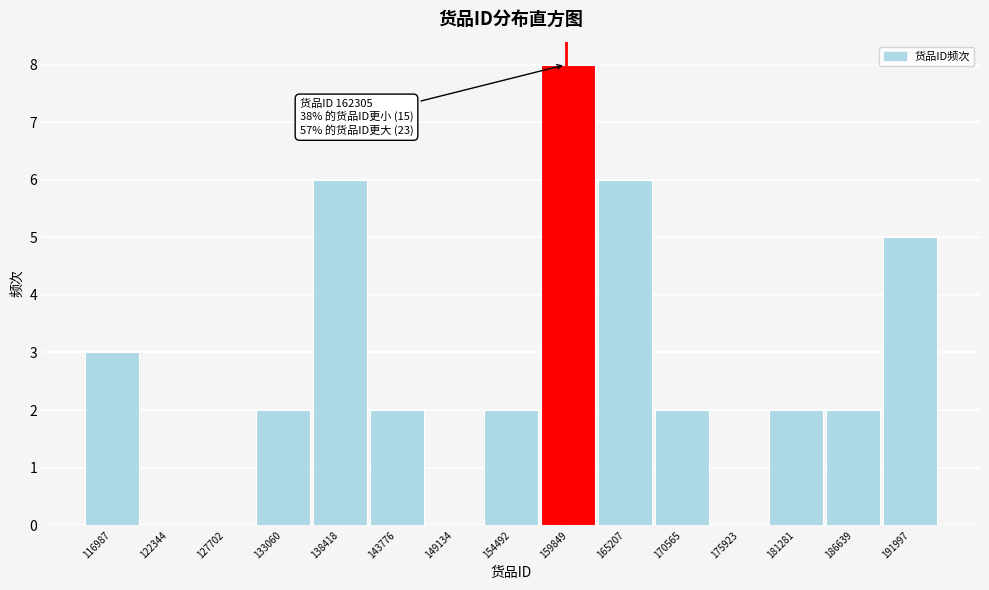

Reading left to right, what are all the values shown in this chart?

116987=3	122344=0	127702=0	133060=2	138418=6	143776=2	149134=0	154492=2	159849=8	165207=6	170565=2	175923=0	181281=2	186639=2	191997=5